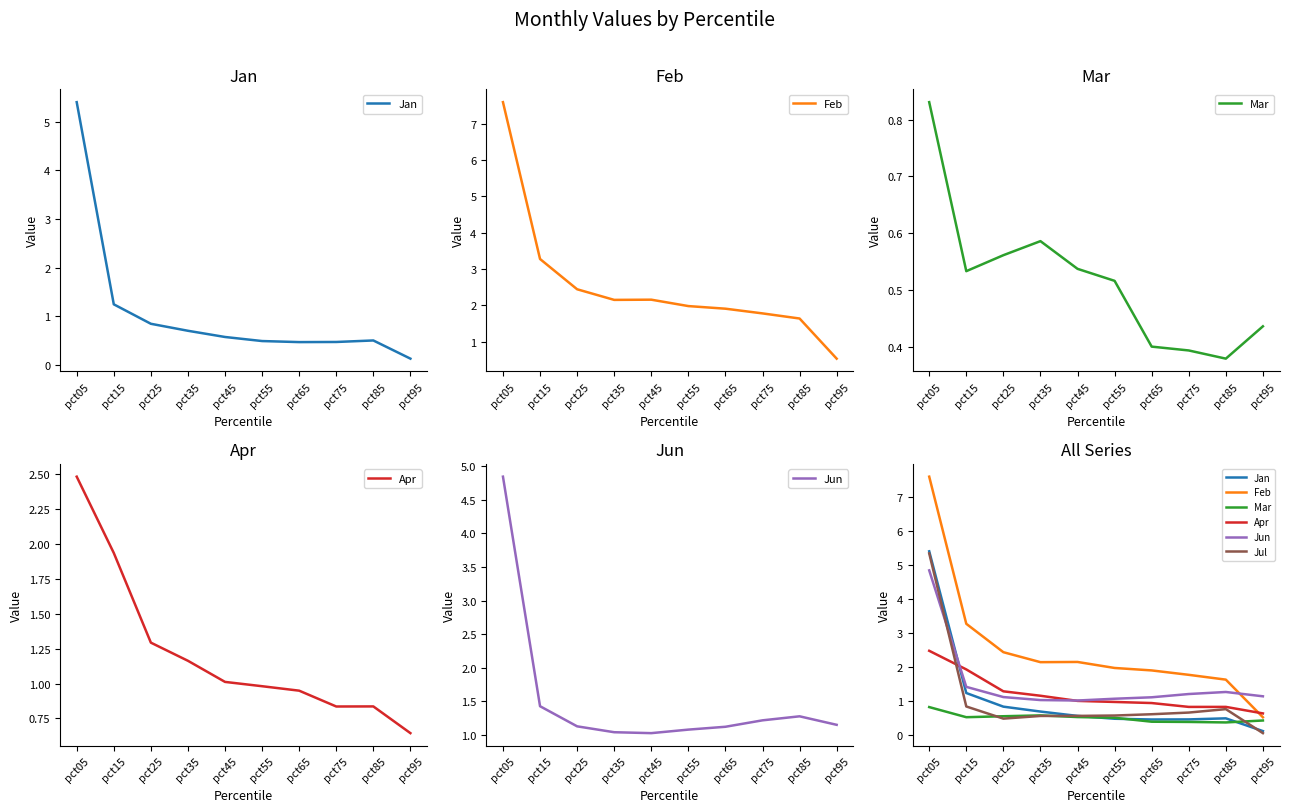

What is the difference between the highest and lowest values at pct15?

2.7